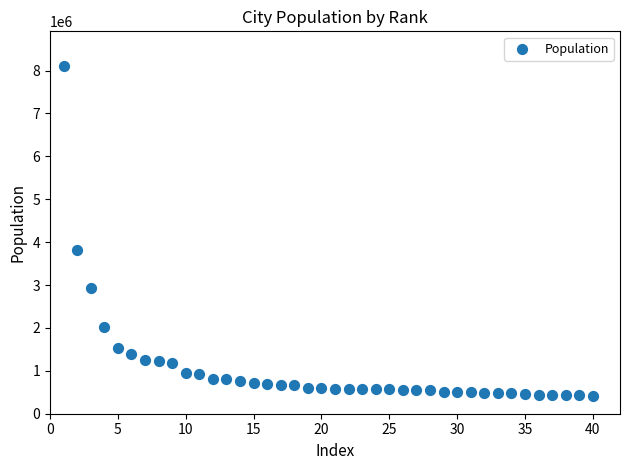

What Y value in the scatter plot is closest to 4261437?

3805387